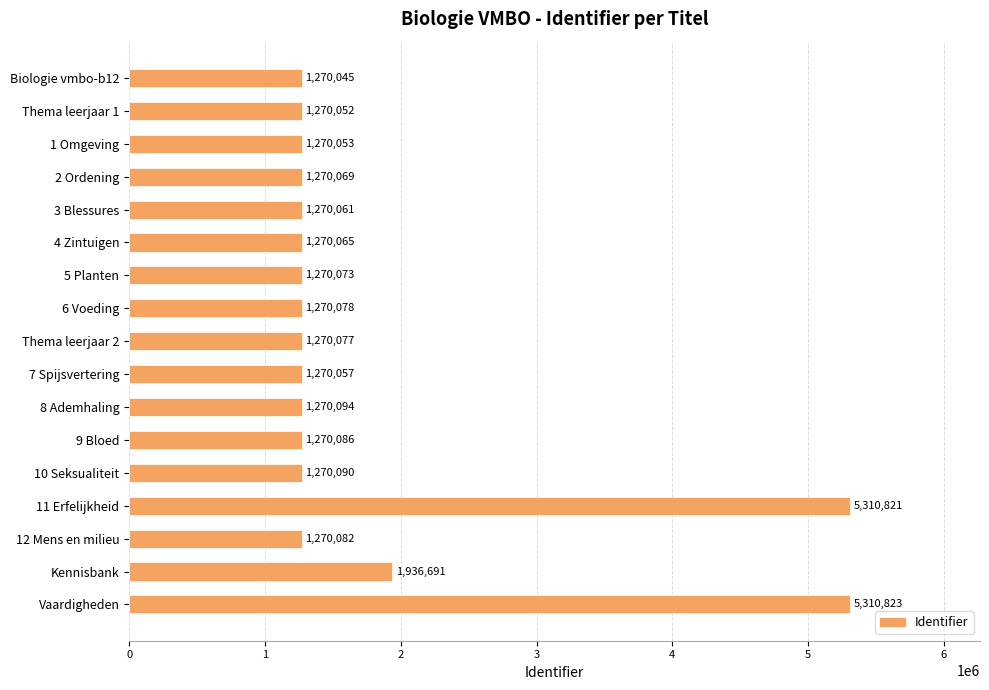

How many bars are there in total?

17